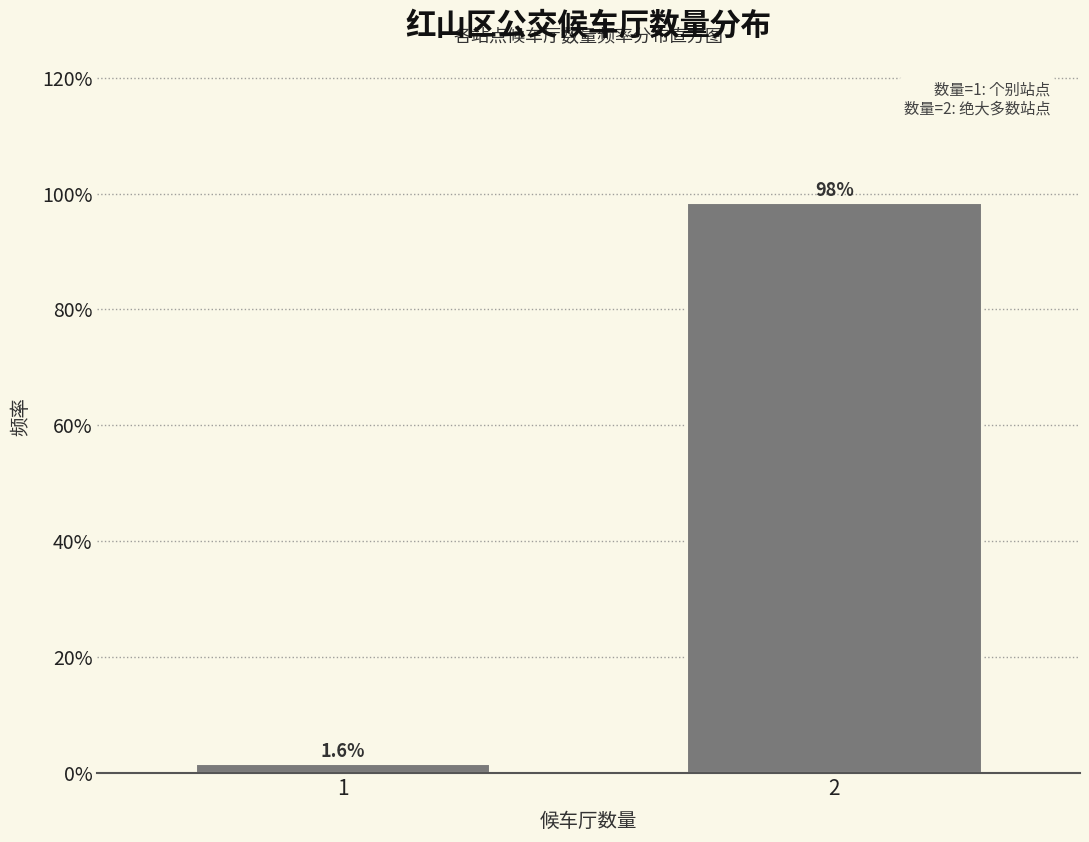

Reading left to right, extract all data points from this chart.

1=1.6	2=98.4